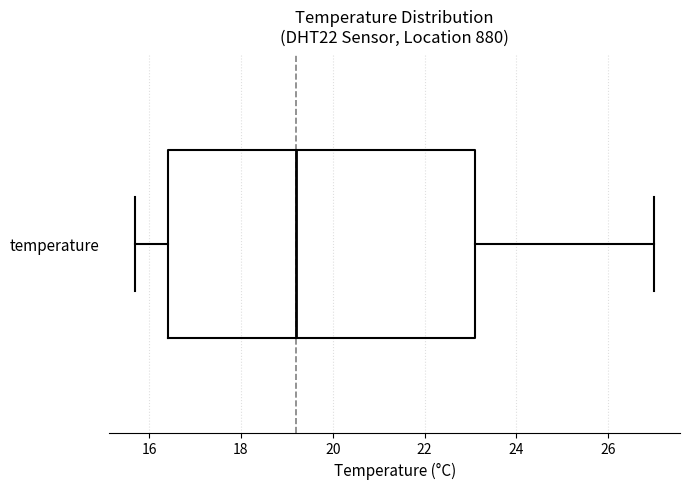

Where does the median line of the box for temperature sit on the x-axis? The values are not printed on the chart, so give them approximately, as read against the axis.

19.2